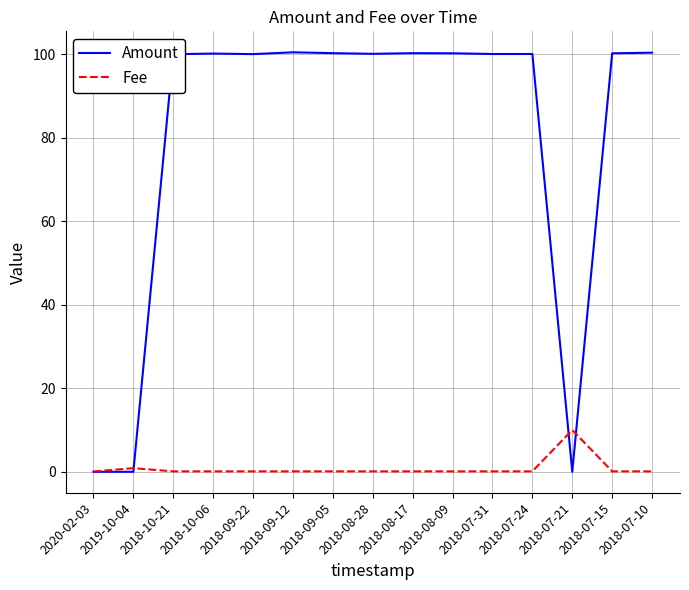

Rank the series by their maximum value, from lowest to highest.

Fee, Amount